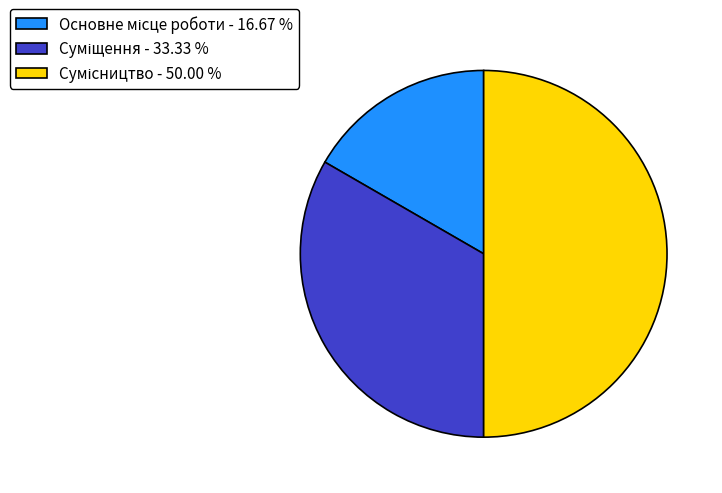

To the nearest percent, what is the average slice percentage?

33%